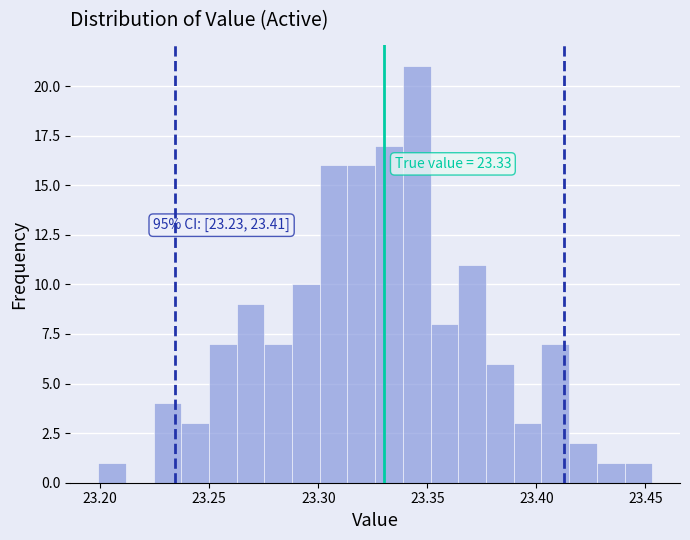

Around what value on the x-axis is the tallest bar? Give the approximate position of its centre, as read against the axis.

23.345